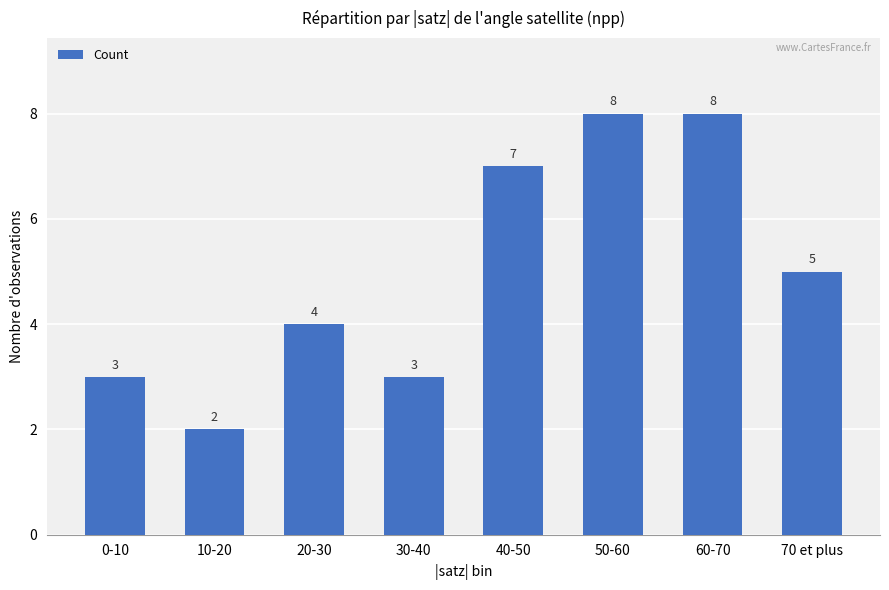

Are the bars grouped side by side (vs. stacked)?

No